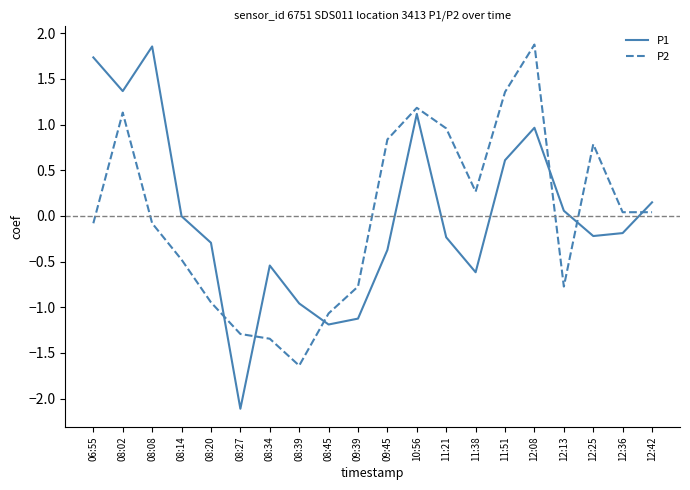

In P1, how many points are lower than both neighbors (excluding endpoints)?

5